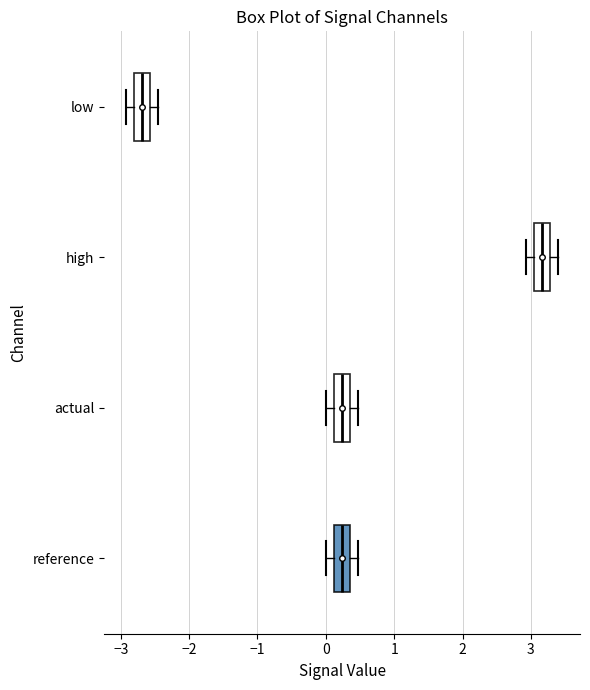

Reading bottom to top, transcribe this box plot: for each box, give where its median line is, the range the box spans, and where its two whiskers end, as read against the x-axis. The values are not printed on the chart, so give them approximately, as read against the axis.

reference: median 0.2, box 0.1 to 0.4, whiskers 0.0 to 0.5
actual: median 0.2, box 0.1 to 0.4, whiskers 0.0 to 0.5
high: median 3.2, box 3.0 to 3.3, whiskers 2.9 to 3.4
low: median -2.7, box -2.8 to -2.6, whiskers -2.9 to -2.5